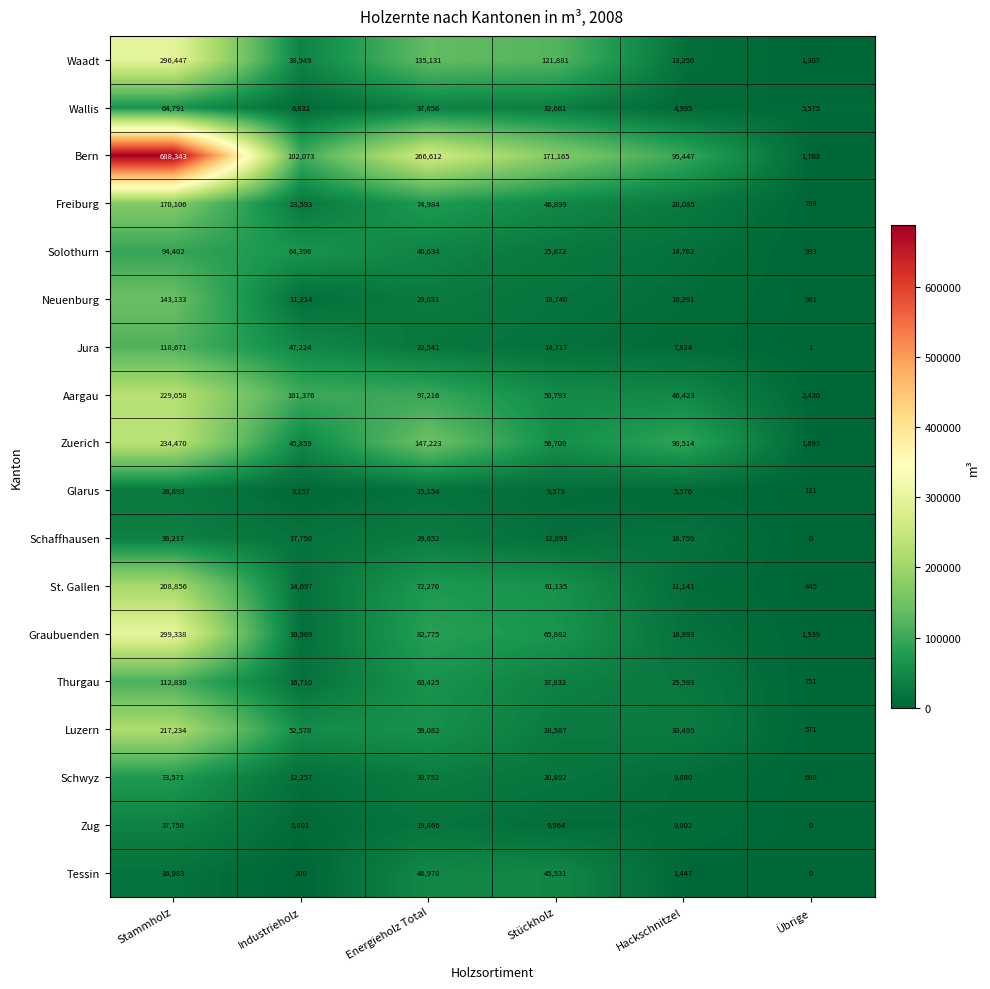

What is the maximum value shown in the chart?

688343